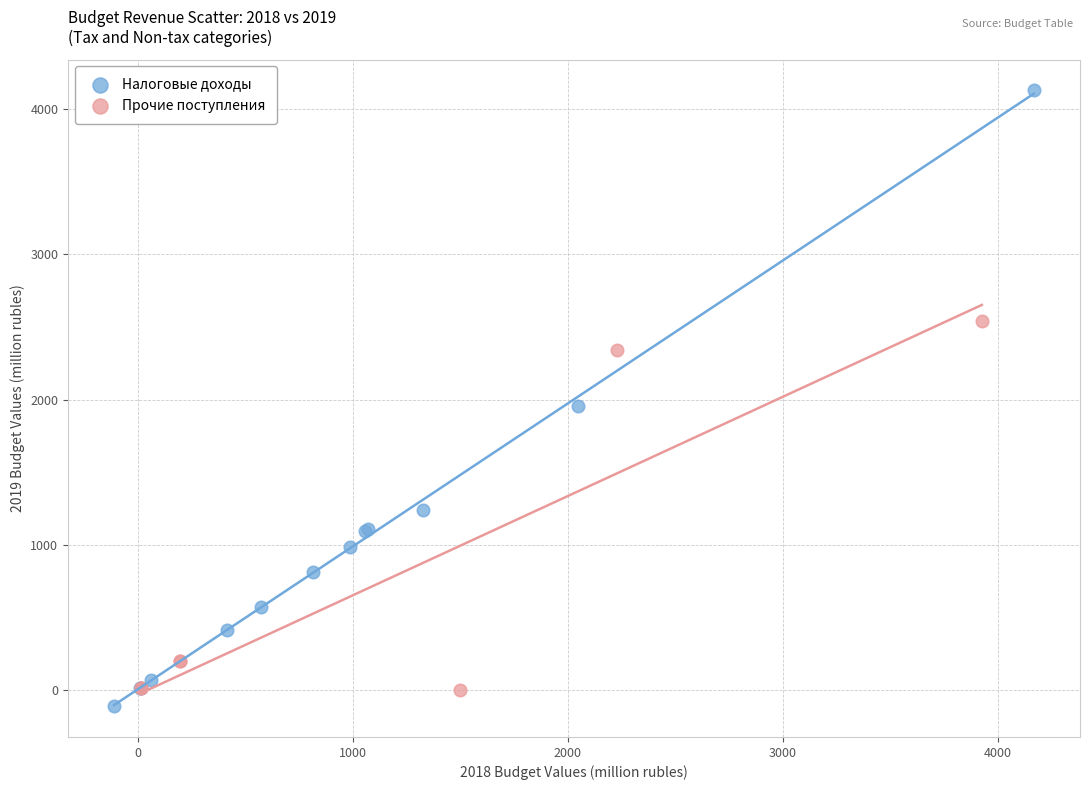

Which series has the widest spread of Y values?

Налоговые доходы